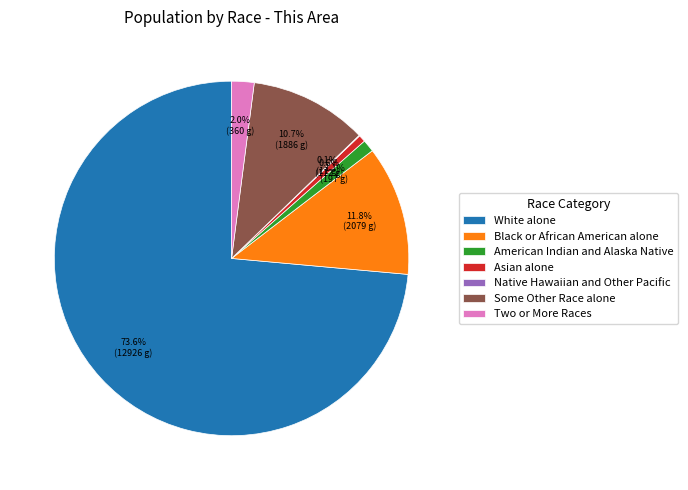

What is the ratio of the value at White alone to the value at Black or African American alone?

6.2